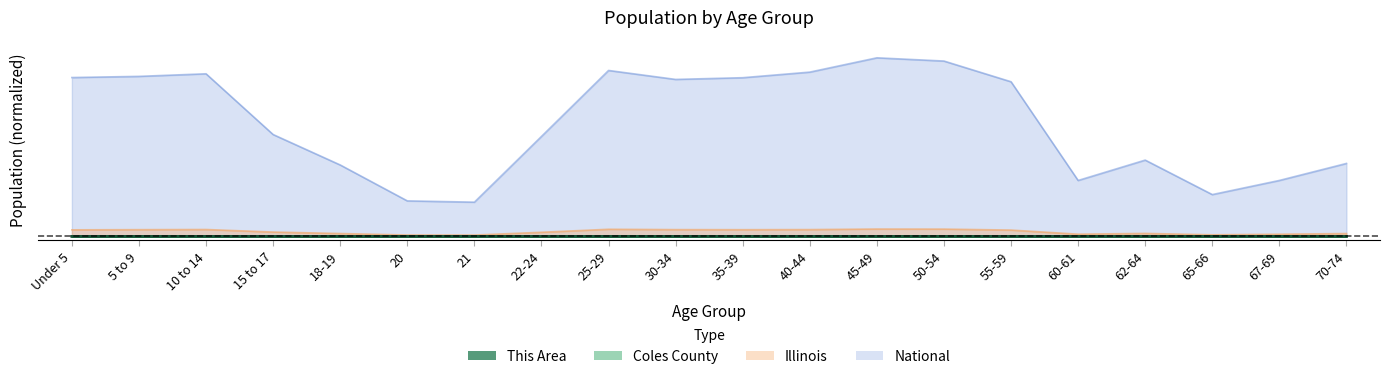

Reading left to right, extract all data points from this chart.

This Area: Under 5=0.0	5 to 9=0.0	10 to 14=0.0	15 to 17=0.0	18-19=0.0	20=0.0	21=0.0	22-24=0.0	25-29=0.0	30-34=0.0	35-39=0.0	40-44=0.0	45-49=0.0	50-54=0.0	55-59=0.0	60-61=0.0	62-64=0.0	65-66=0.0	67-69=0.0	70-74=0.0
Coles County: Under 5=0.0	5 to 9=0.0	10 to 14=0.0	15 to 17=0.0	18-19=0.0	20=0.0	21=0.0	22-24=0.0	25-29=0.0	30-34=0.0	35-39=0.0	40-44=0.0	45-49=0.0	50-54=0.0	55-59=0.0	60-61=0.0	62-64=0.0	65-66=0.0	67-69=0.0	70-74=0.0
Illinois: Under 5=0.0	5 to 9=0.0	10 to 14=0.0	15 to 17=0.0	18-19=0.0	20=0.0	21=0.0	22-24=0.0	25-29=0.0	30-34=0.0	35-39=0.0	40-44=0.0	45-49=0.0	50-54=0.0	55-59=0.0	60-61=0.0	62-64=0.0	65-66=0.0	67-69=0.0	70-74=0.0
National: Under 5=0.9	5 to 9=0.9	10 to 14=0.9	15 to 17=0.6	18-19=0.4	20=0.2	21=0.2	22-24=0.6	25-29=0.9	30-34=0.9	35-39=0.9	40-44=0.9	45-49=1.0	50-54=1.0	55-59=0.9	60-61=0.3	62-64=0.4	65-66=0.2	67-69=0.3	70-74=0.4